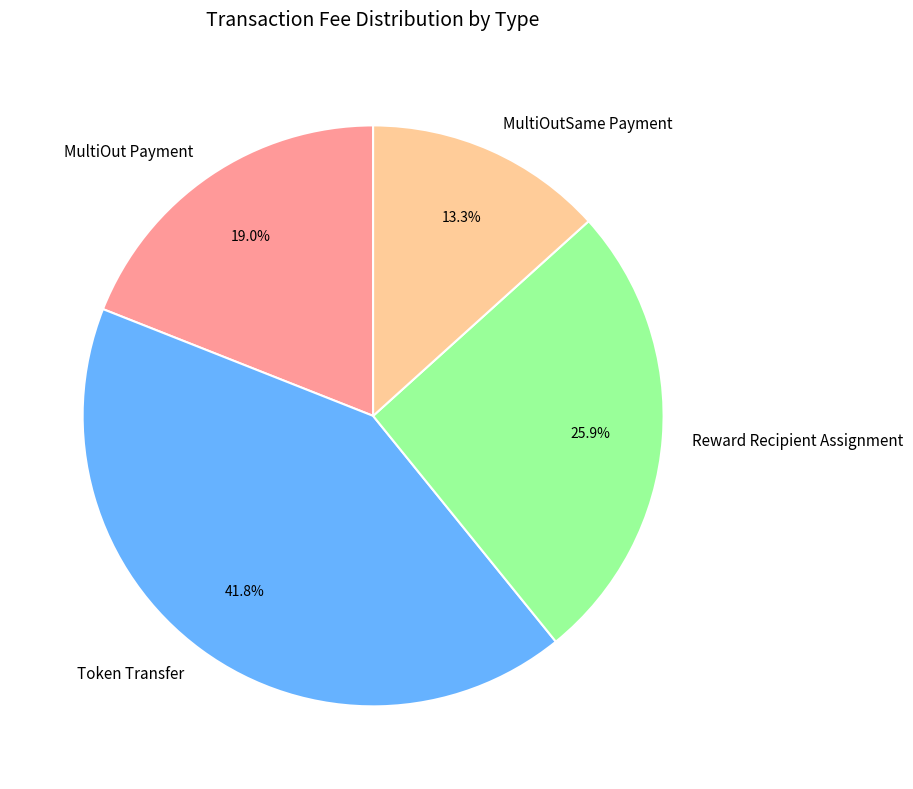

Is Reward Recipient Assignment the majority of the pie?

No